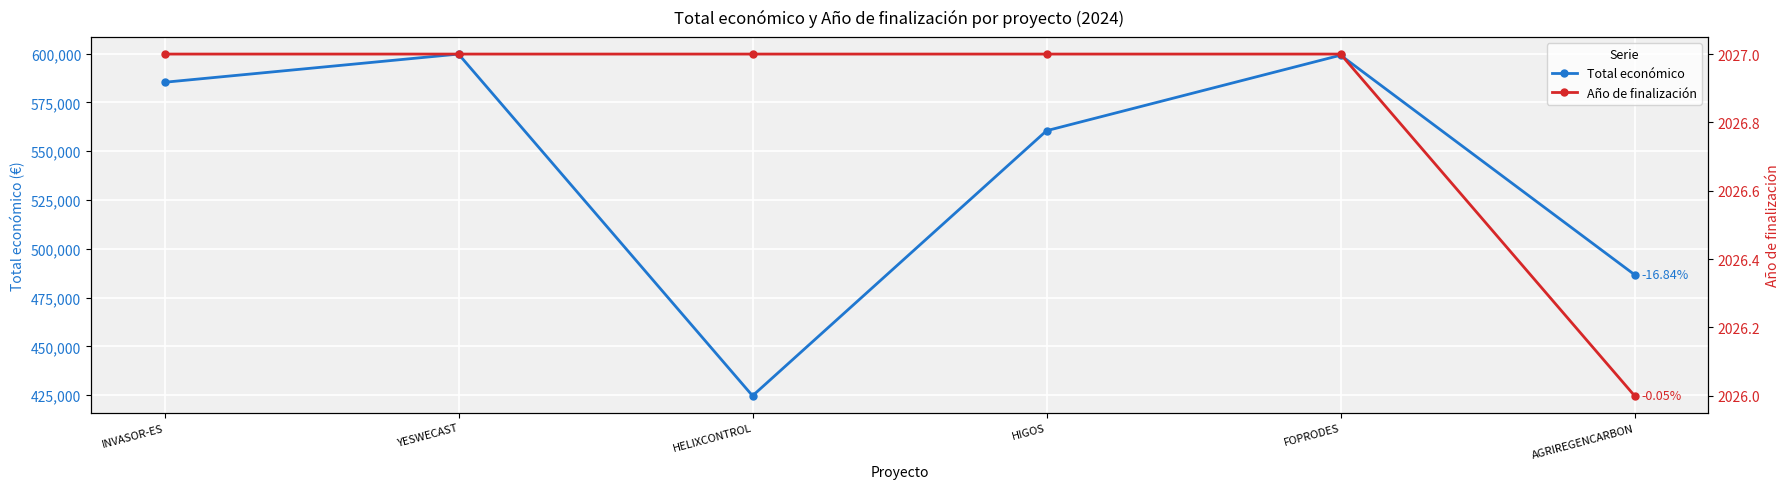

What is the minimum value shown in the chart?

2026